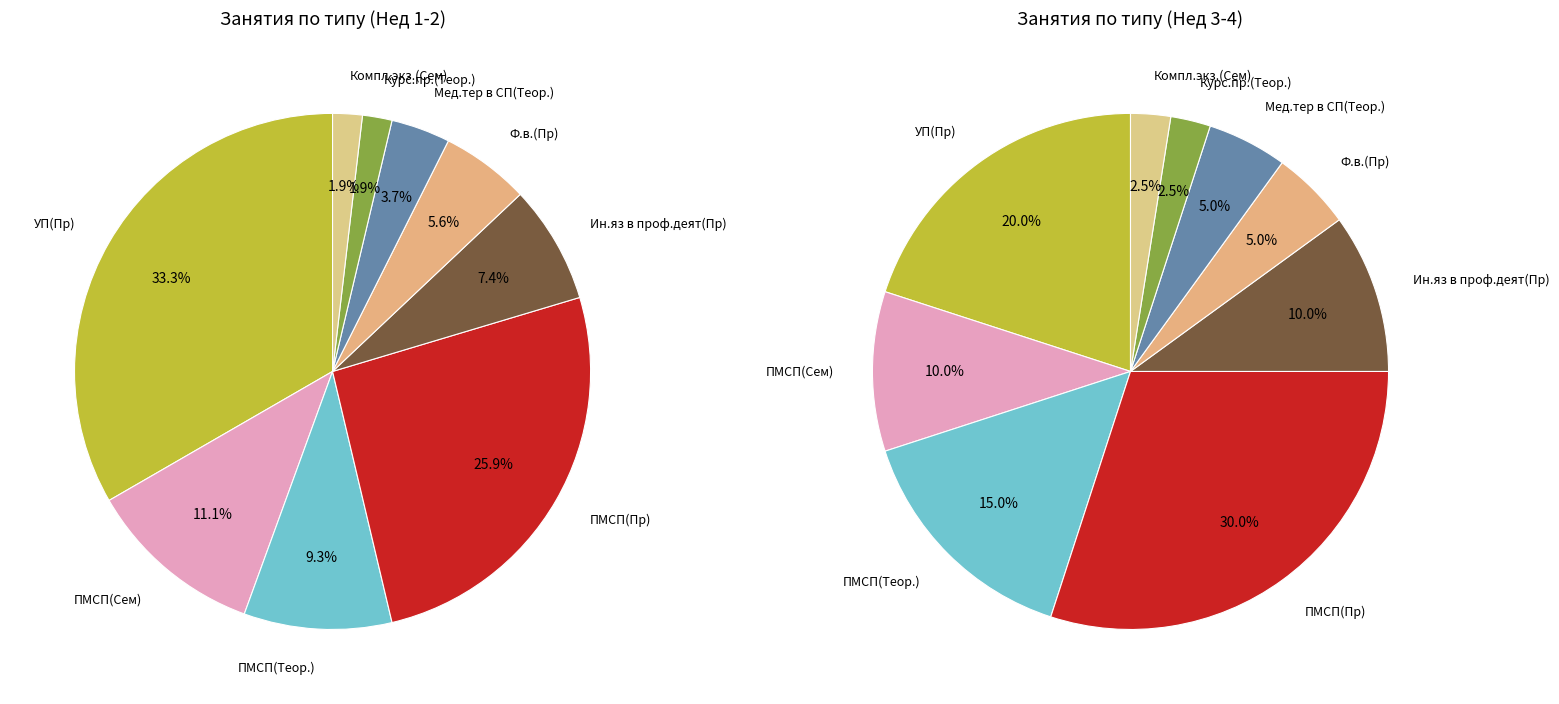

To the nearest percent, what portion does УП(Пр) represent?

33%